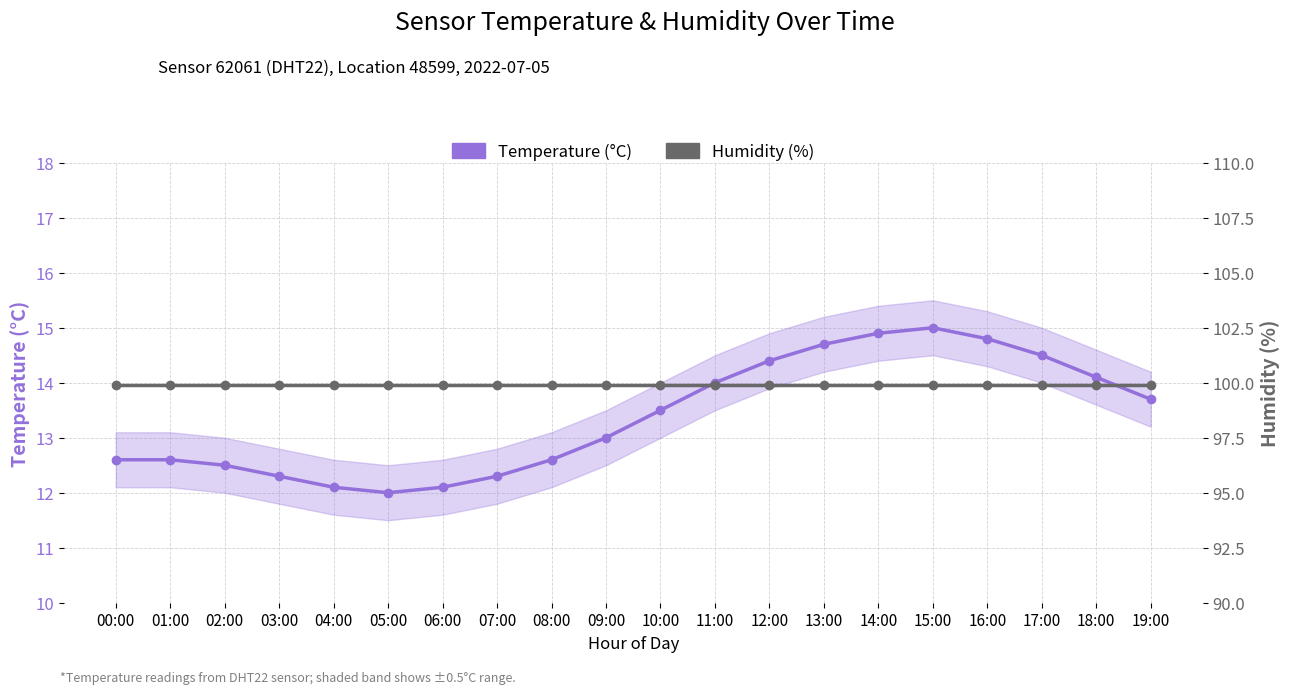

Between 19:00 and 12:00, which is larger?

12:00